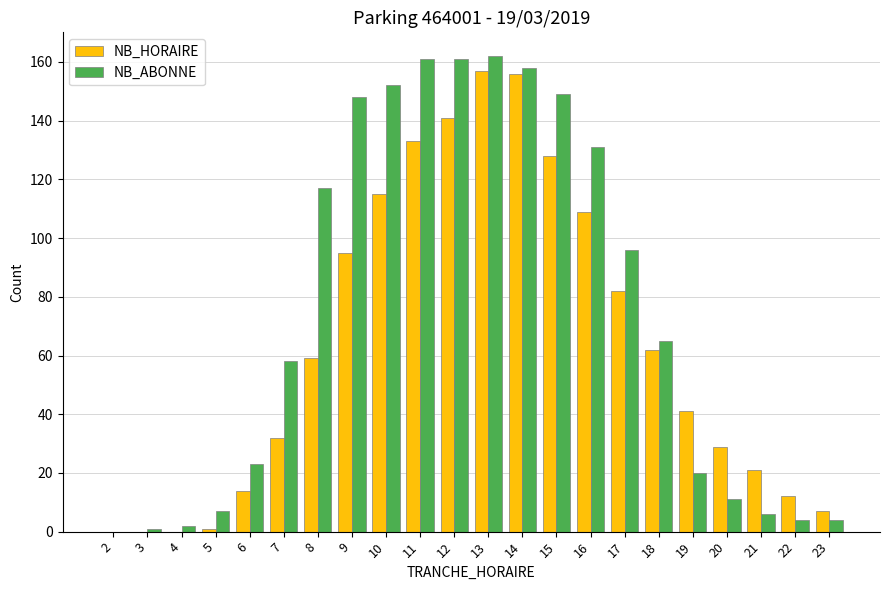

What is the highest value of the NB_HORAIRE series?

157